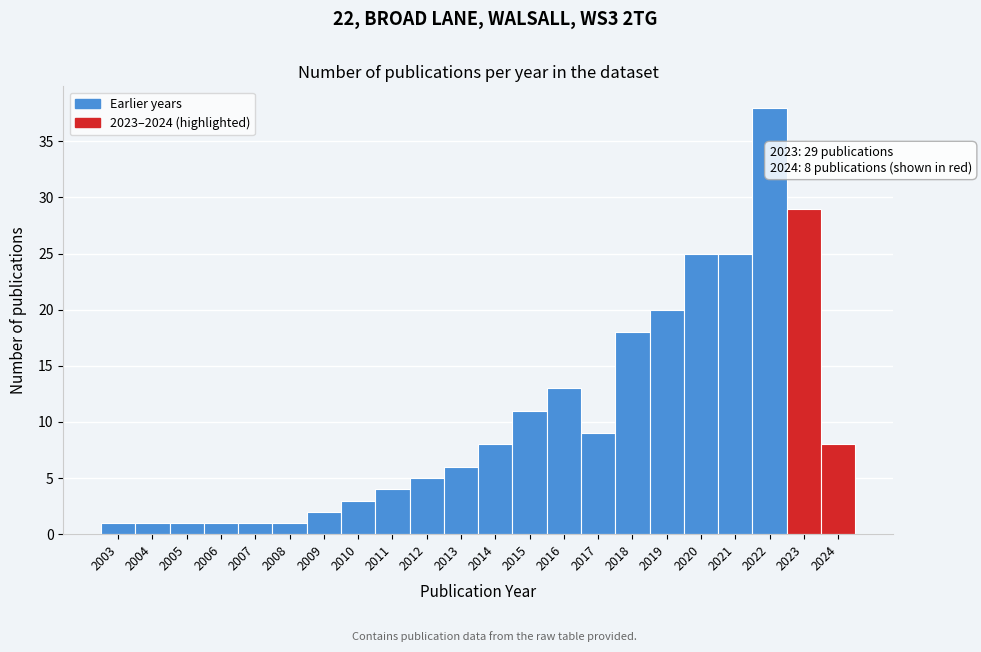

Reading left to right, extract all data points from this chart.

1	1	1	1	1	1	2	3	4	5	6	8	11	13	9	18	20	25	25	38	29	8